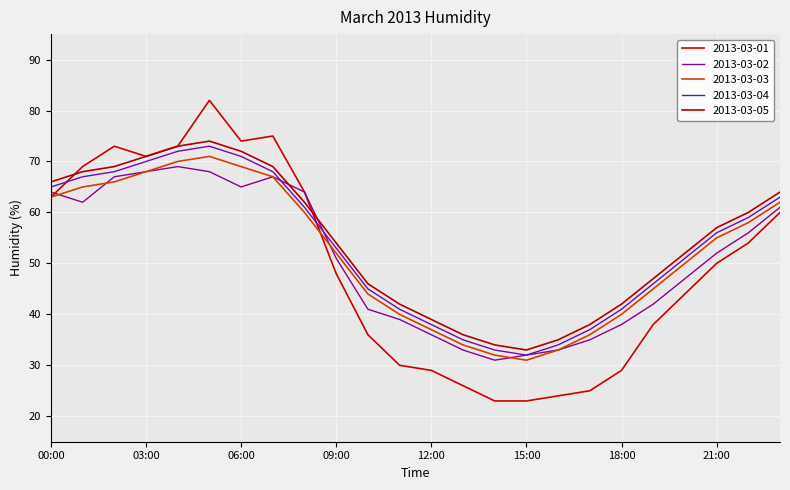

What is the difference between the second highest and second lowest values in the 2013-03-02 series?

36